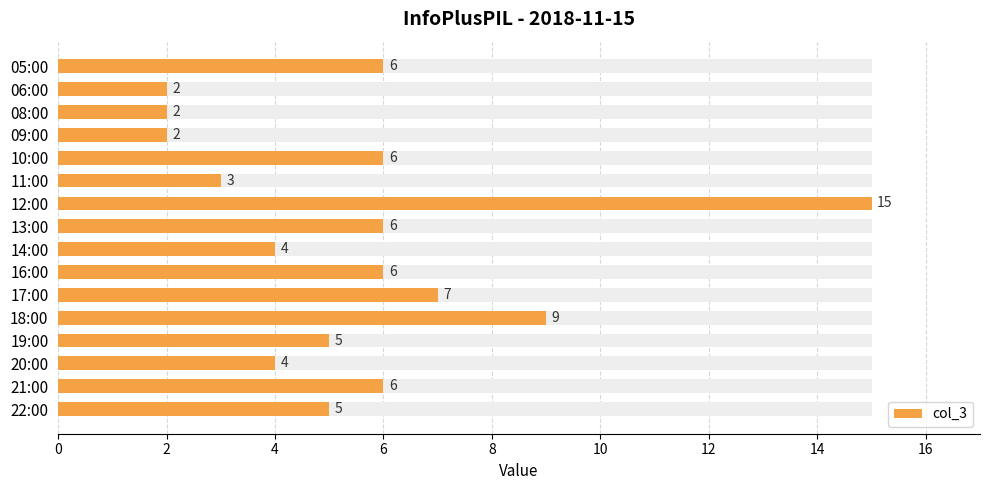

How many bars are there in total?

16